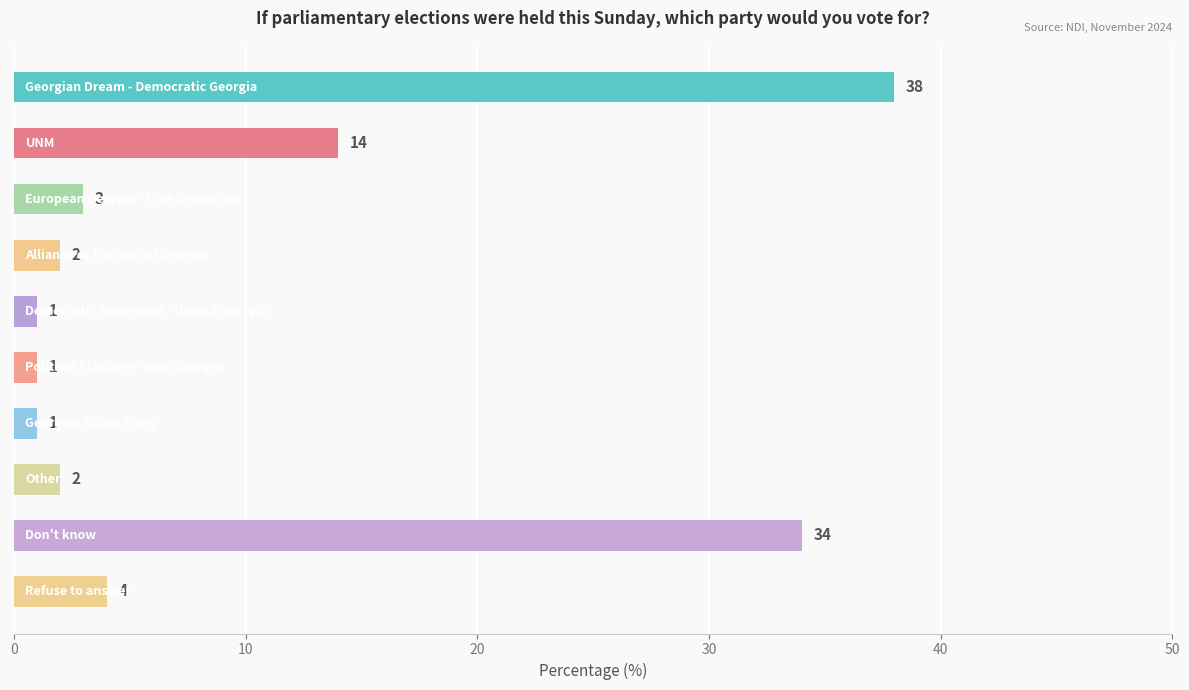

Reading top to bottom, extract all data points from this chart.

38	14	3	2	1	1	1	2	34	4